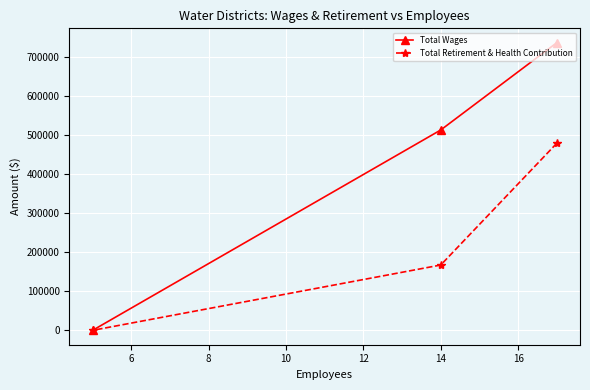

Rank the series by their maximum value, from highest to lowest.

Total Wages, Total Retirement & Health Contribution